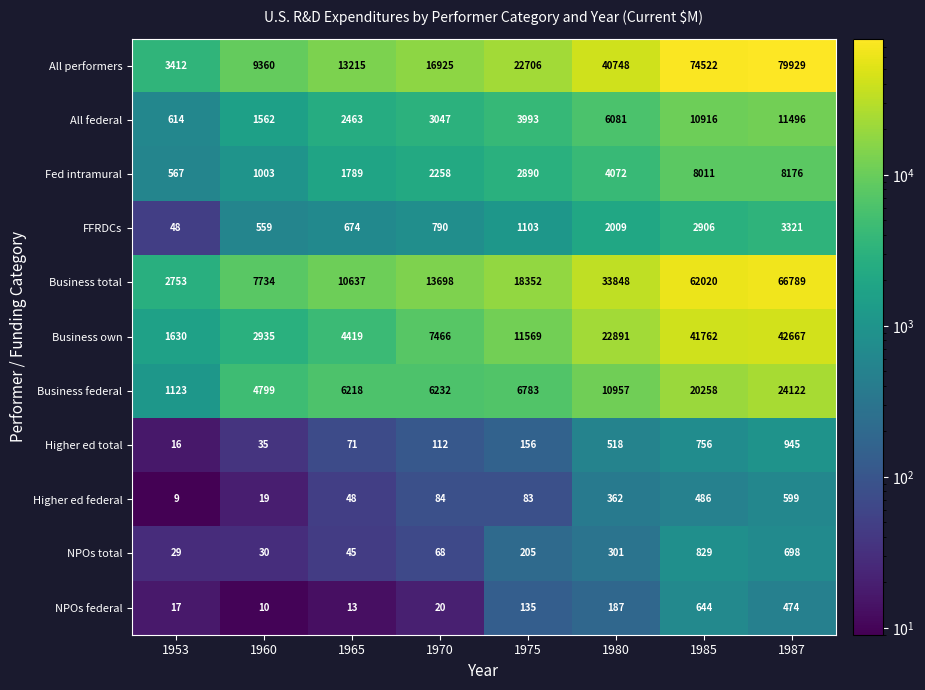

What is the total value across all series at 1965?

39592